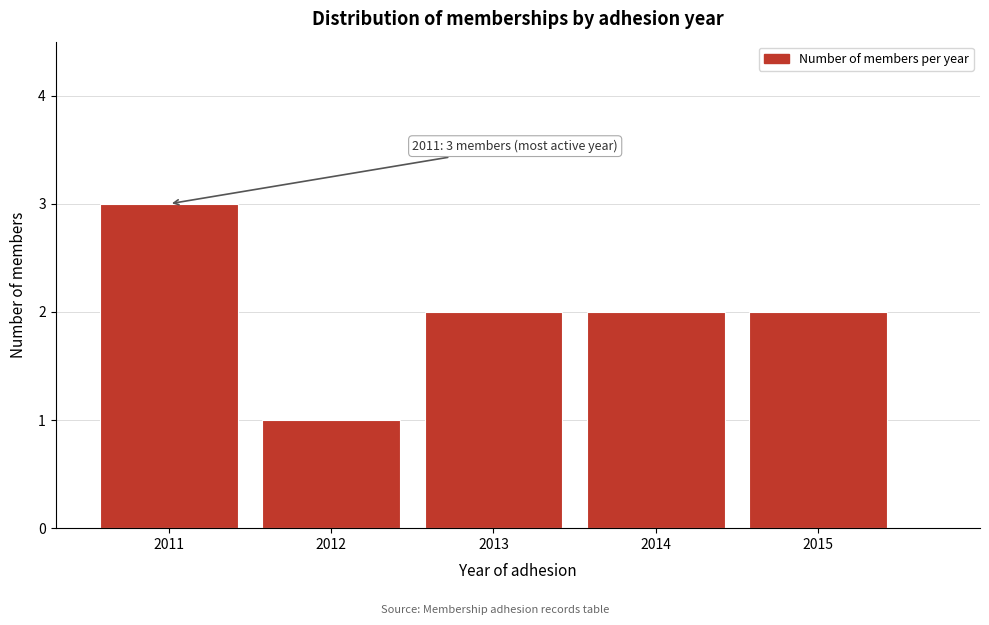

Reading left to right, list all the values displayed in this chart.

2011=3	2012=1	2013=2	2014=2	2015=2